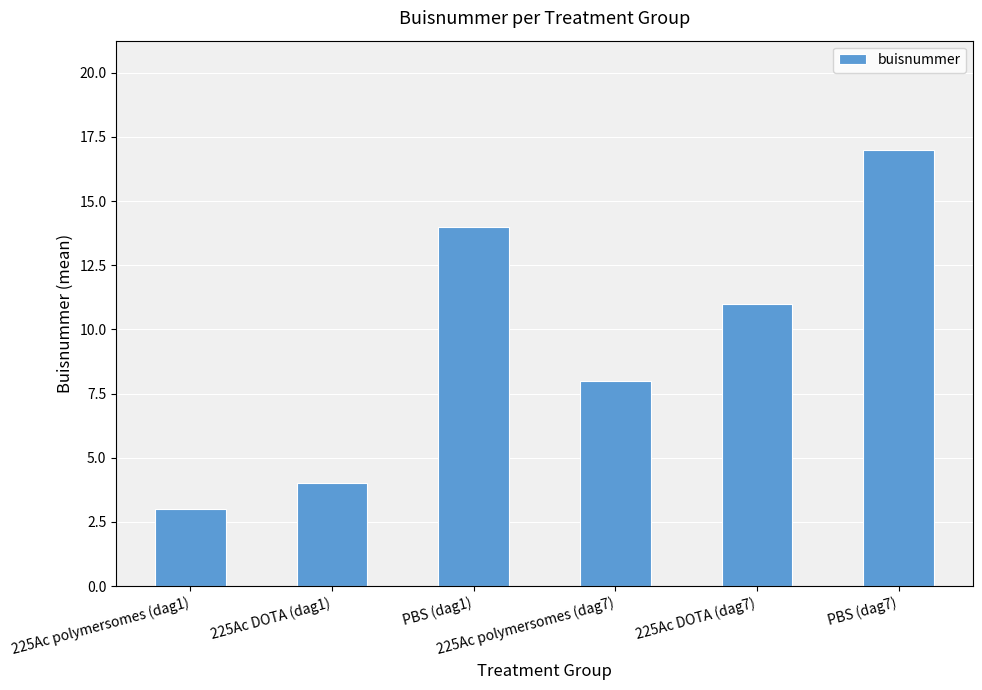

How many bars are there in total?

6